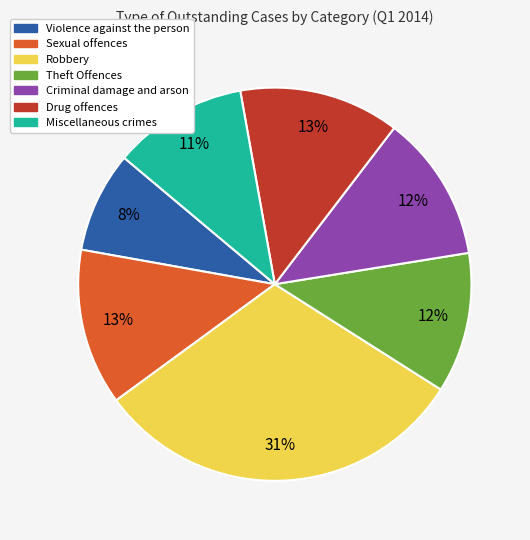

Combined, do Violence against the person and Sexual offences account for over 50%?

No